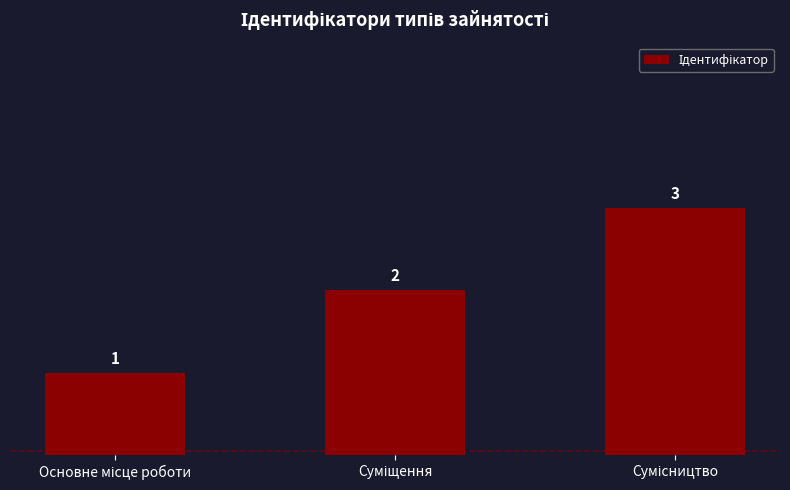

What is the maximum value shown in the chart?

3